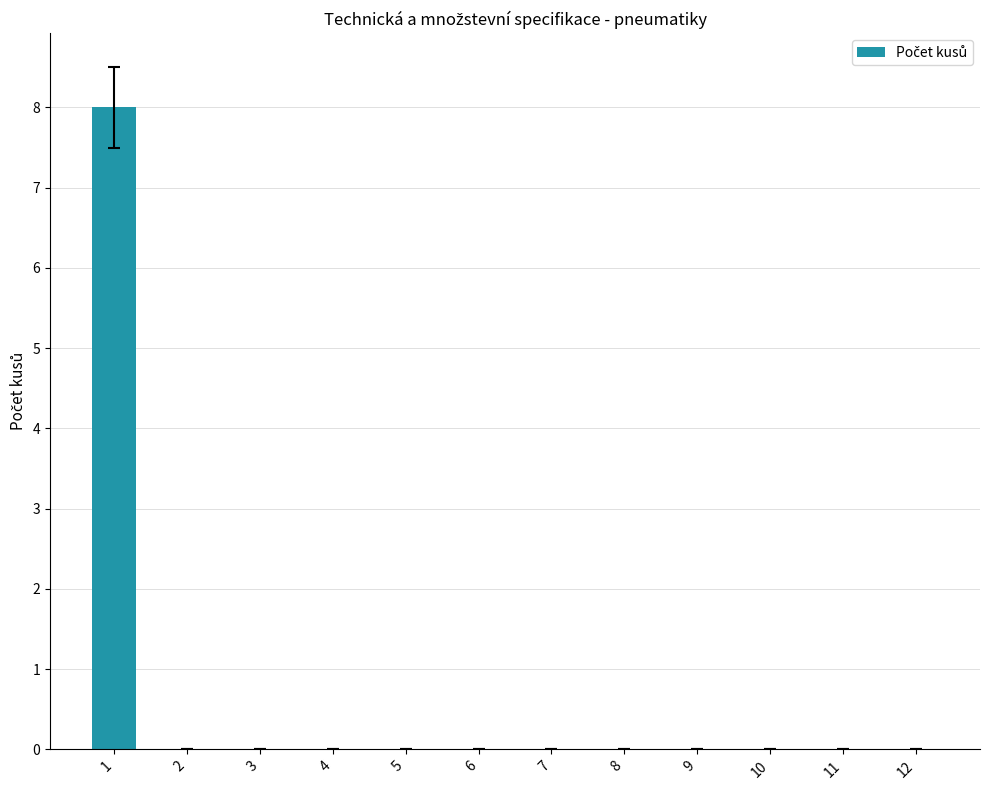

Reading left to right, extract all data points from this chart.

1=8	2=0	3=0	4=0	5=0	6=0	7=0	8=0	9=0	10=0	11=0	12=0